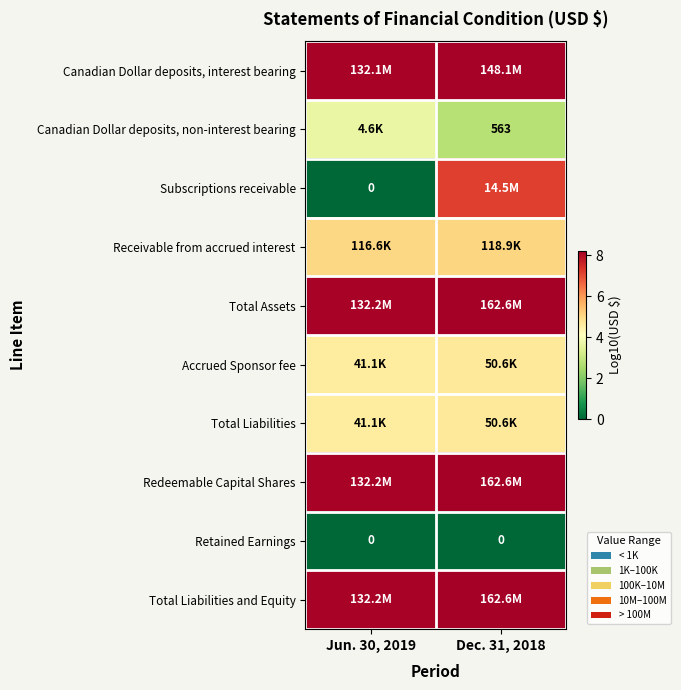

Which series has the largest total across all categories?

Total Assets